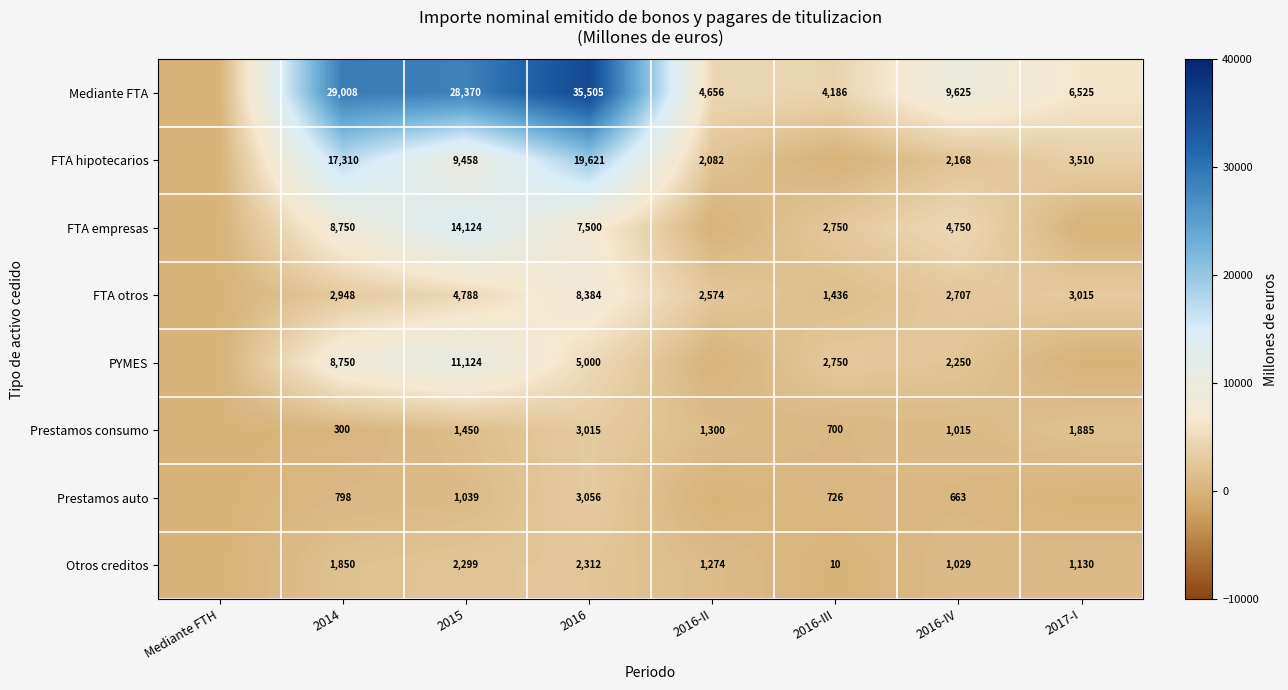

The value of Mediante FTA at 2016-III is 5740. True or false?

False